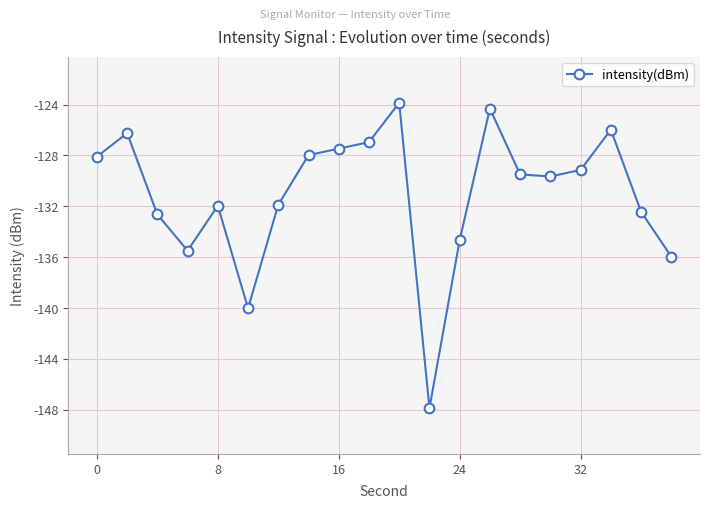

True or false: there are more than 2 points higher than both neighbors.

True